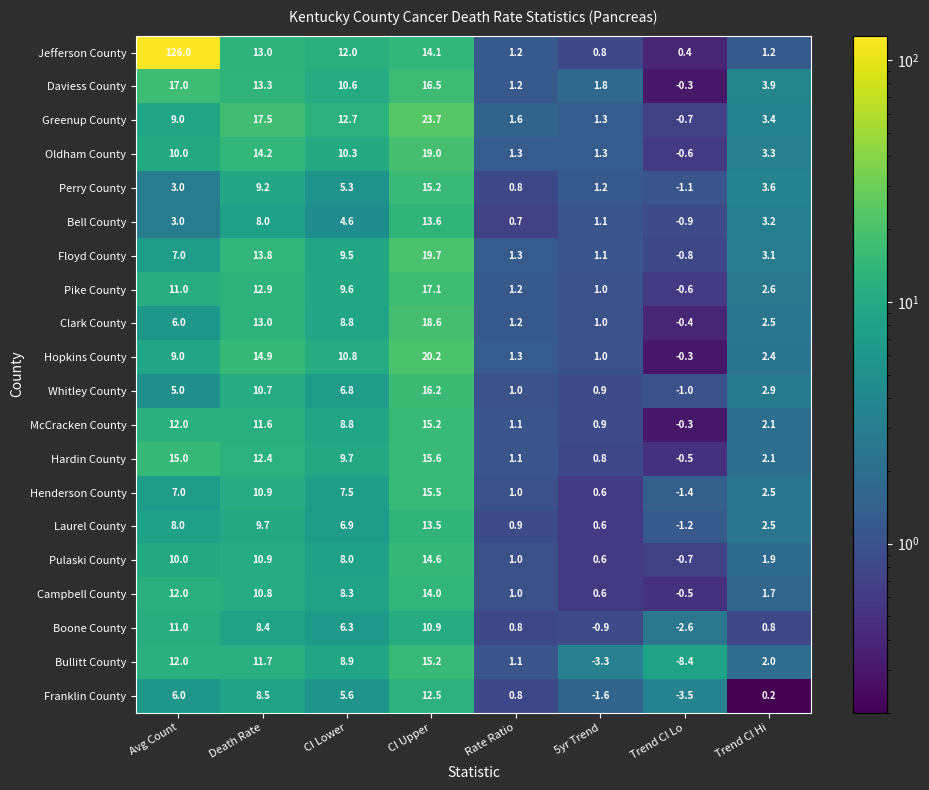

What is the sum of the Bell County values at Avg Count and CI Lower?

7.6